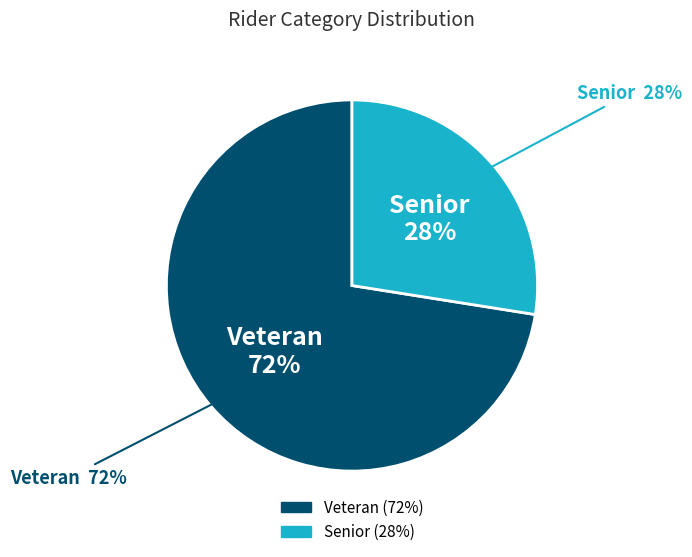

How many segments does this pie chart have?

2